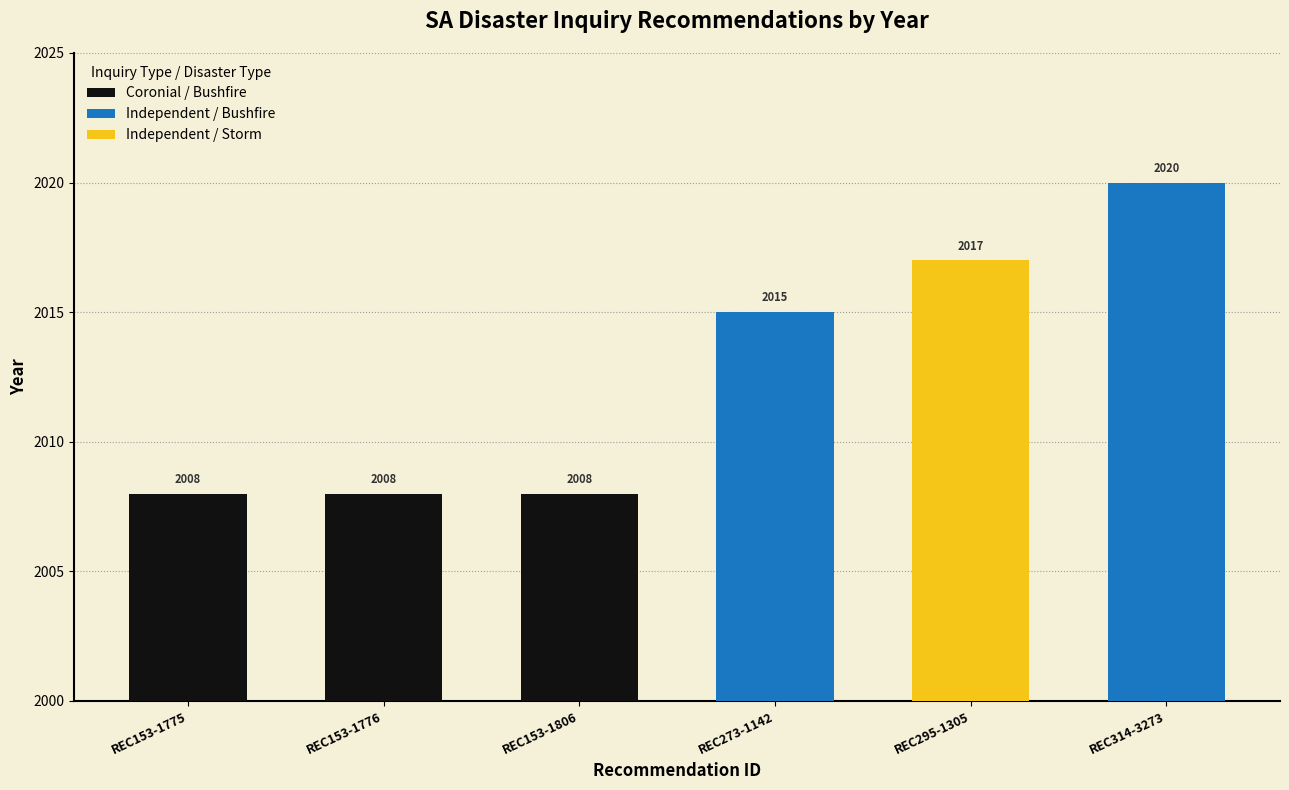

Reading left to right, what are all the values shown in this chart?

2008	2008	2008	2015	2017	2020